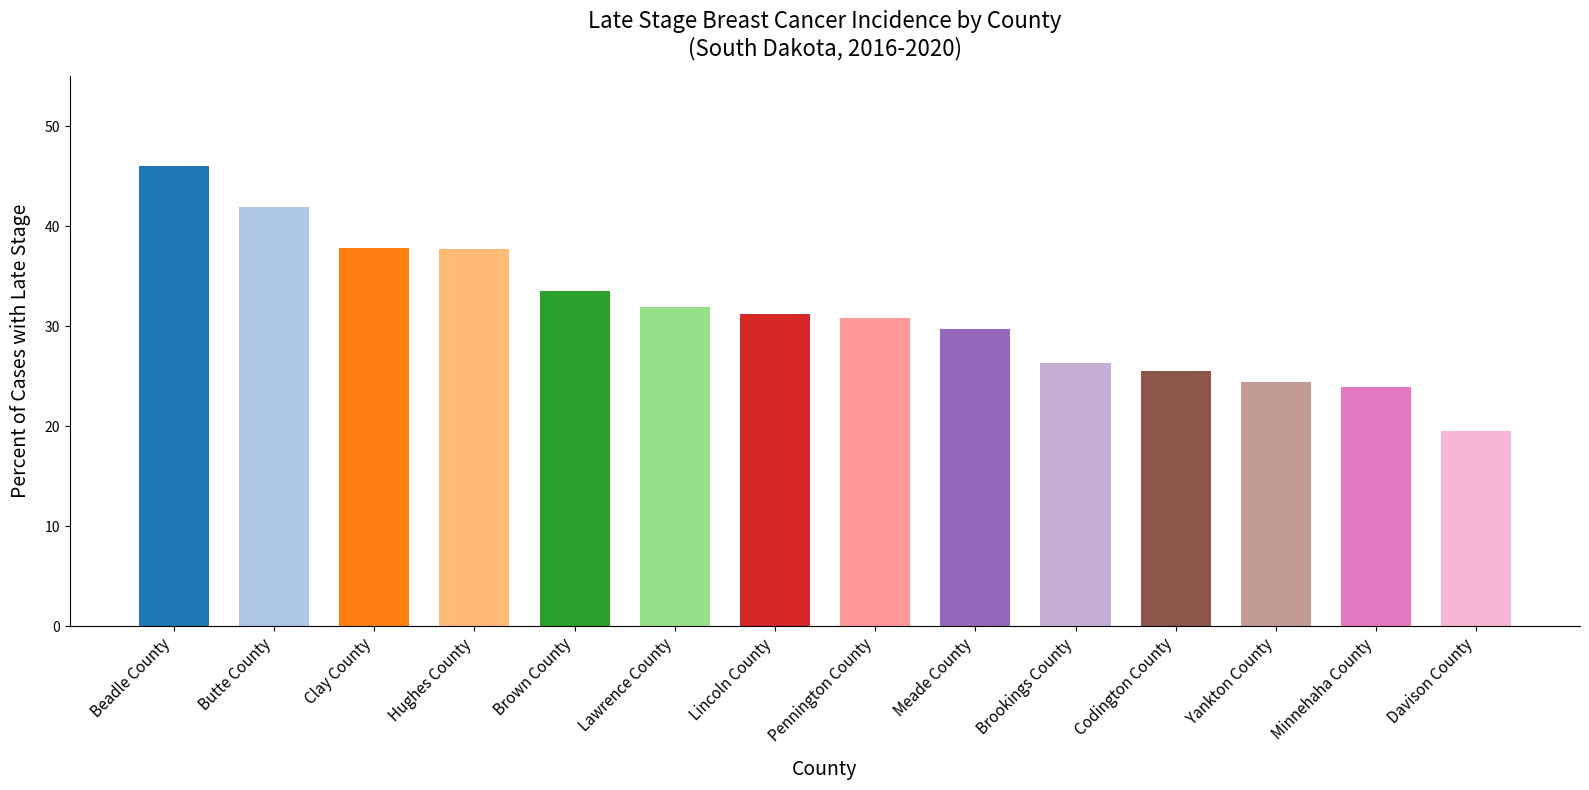

Count the number of categories in the chart.

14